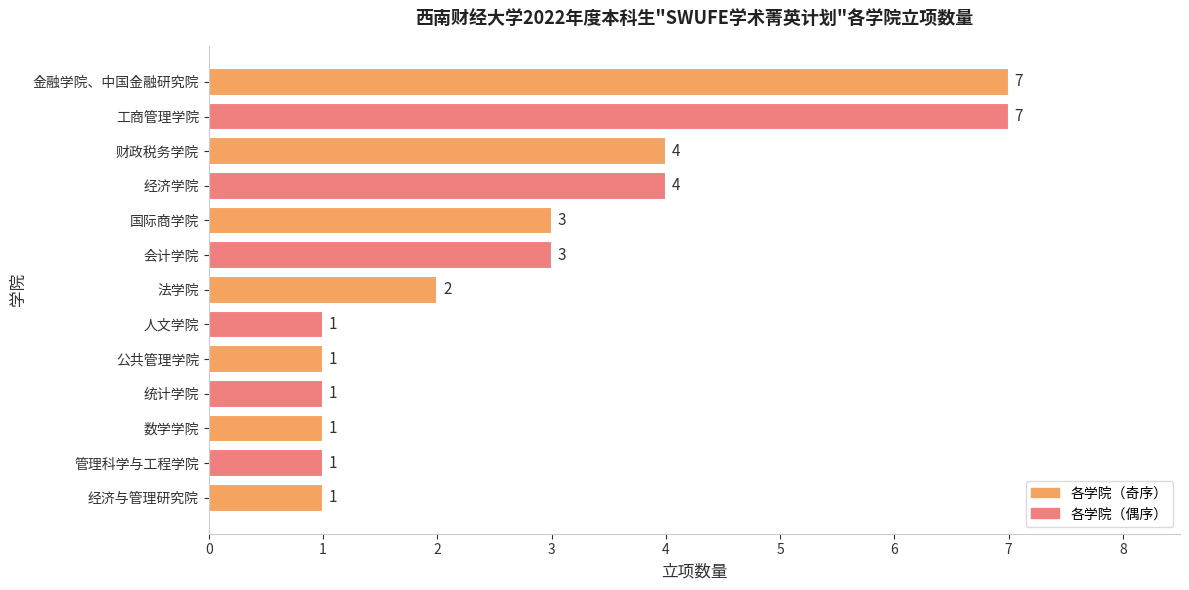

How many values are between 1 and 4?

11